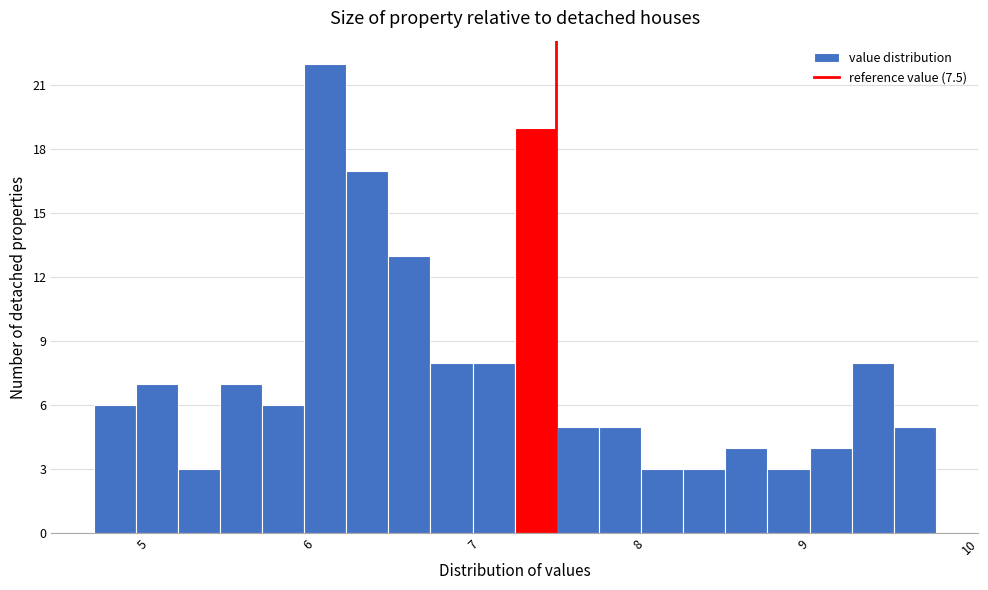

Around what value on the x-axis is the tallest bar? Give the approximate position of its centre, as read against the axis.

6.1